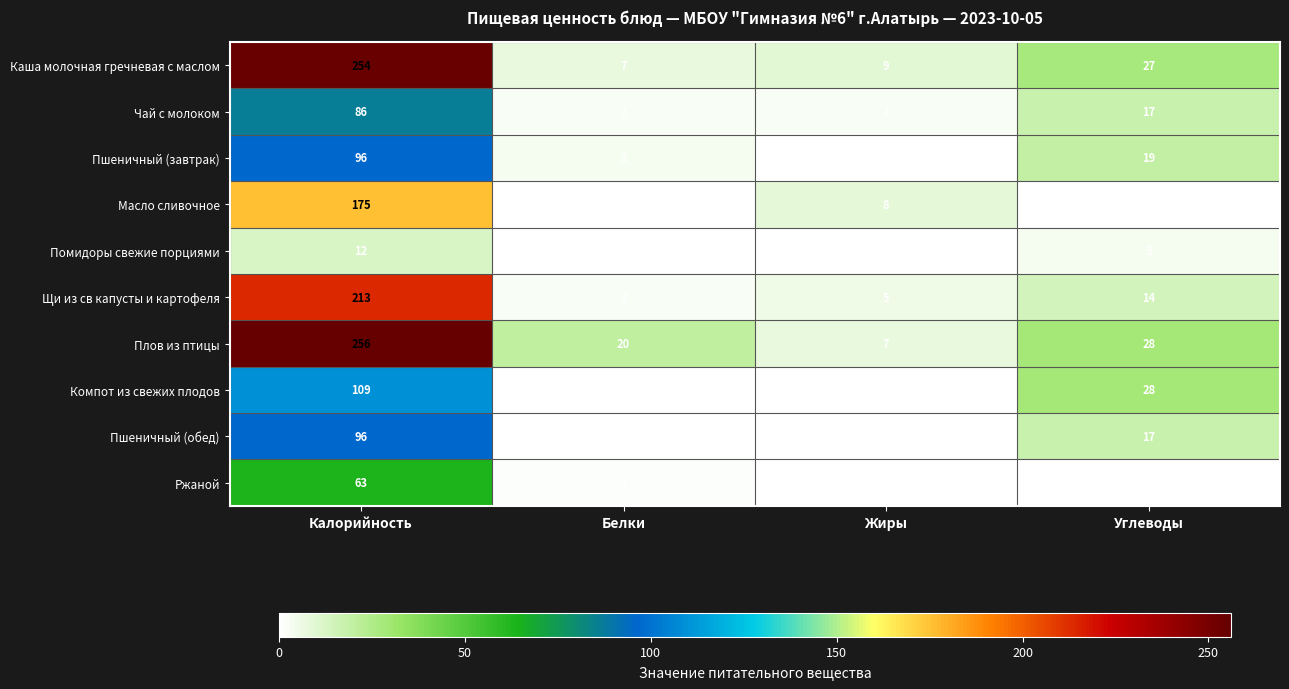

What is the total value across all series at Белки?

35